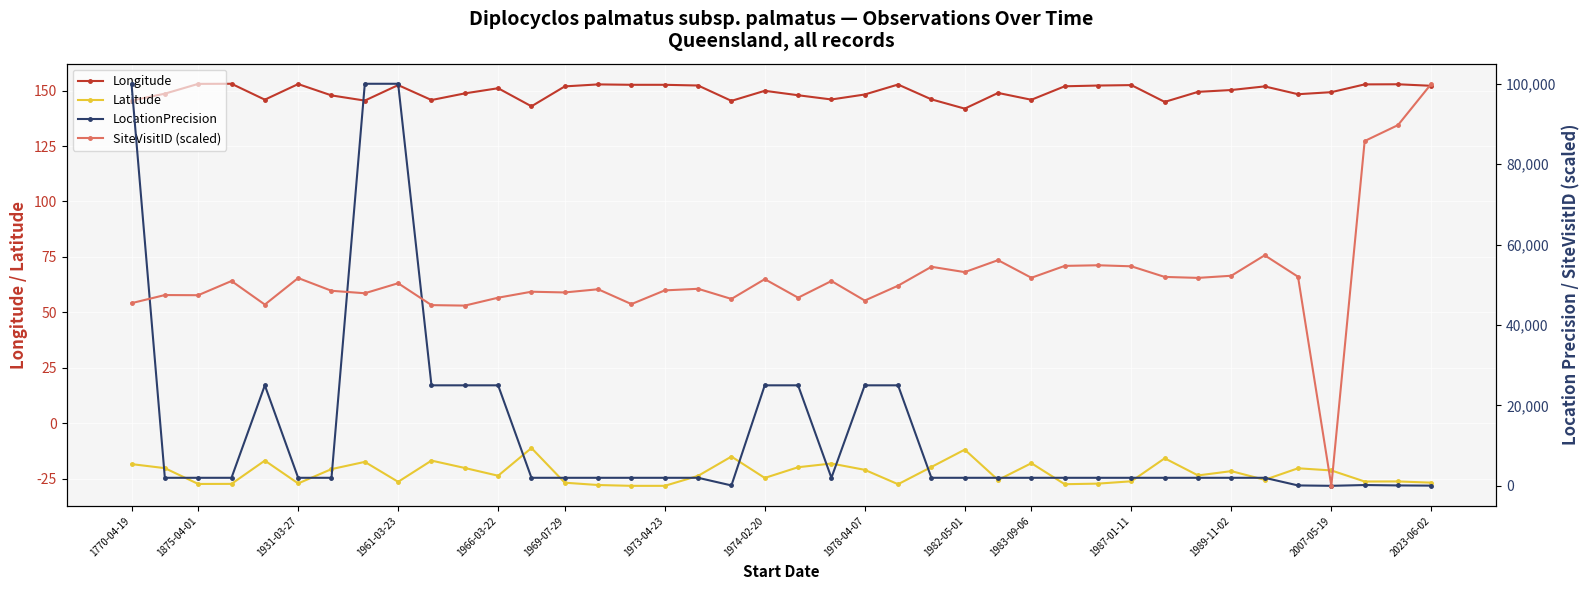

The value of Longitude at 1983-09-06 is 95.8. True or false?

False